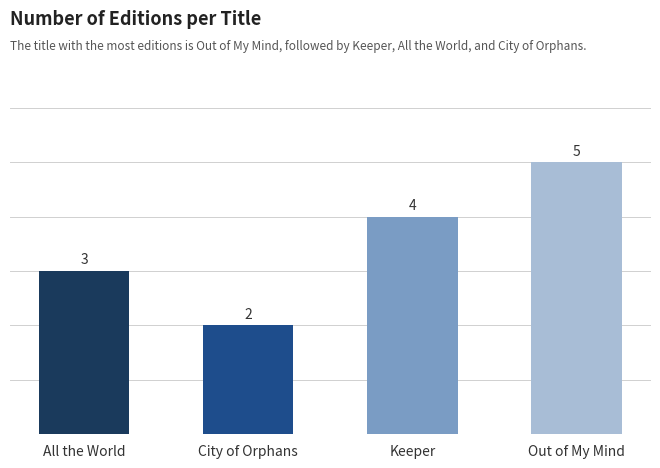

What is the smallest value displayed?

2